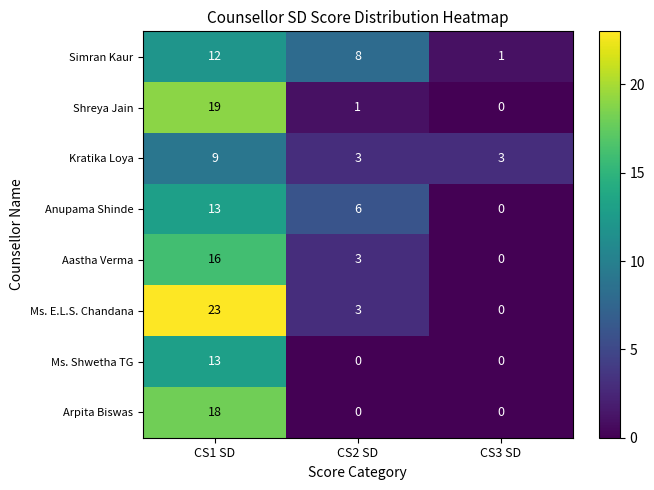

Reading left to right, extract all data points from this chart.

Simran Kaur: CS1 SD=12	CS2 SD=8	CS3 SD=1
Shreya Jain: CS1 SD=19	CS2 SD=1	CS3 SD=0
Kratika Loya: CS1 SD=9	CS2 SD=3	CS3 SD=3
Anupama Shinde: CS1 SD=13	CS2 SD=6	CS3 SD=0
Aastha Verma: CS1 SD=16	CS2 SD=3	CS3 SD=0
Ms. E.L.S. Chandana: CS1 SD=23	CS2 SD=3	CS3 SD=0
Ms. Shwetha TG: CS1 SD=13	CS2 SD=0	CS3 SD=0
Arpita Biswas: CS1 SD=18	CS2 SD=0	CS3 SD=0